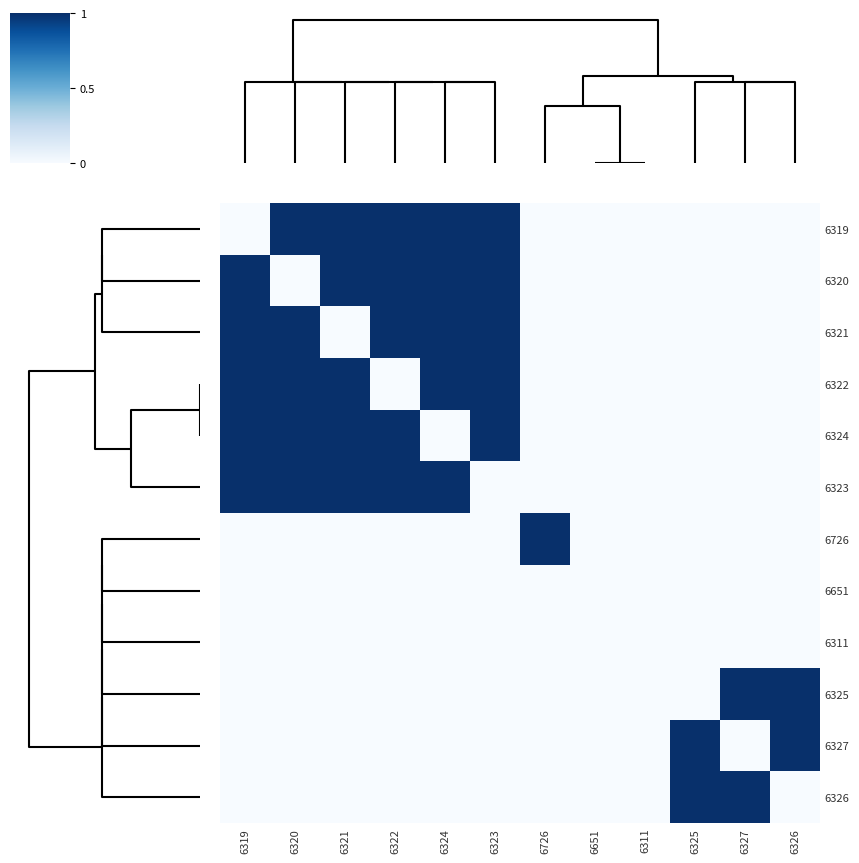

How many categories are shown in the chart?

12